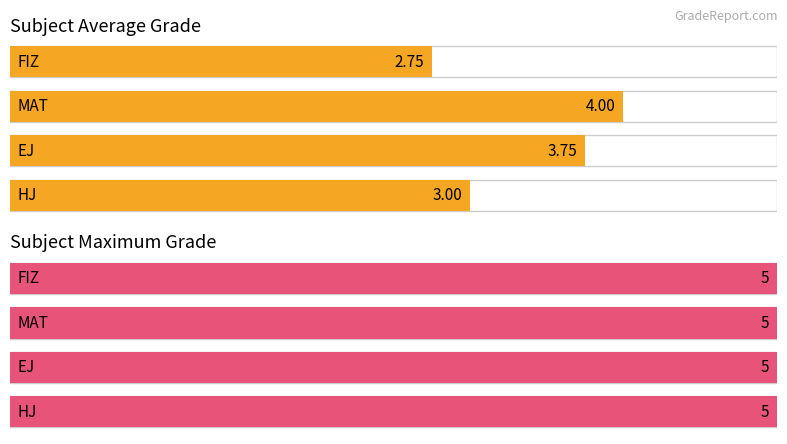

What is the value of the MAT bar at the 3rd from the left?

5